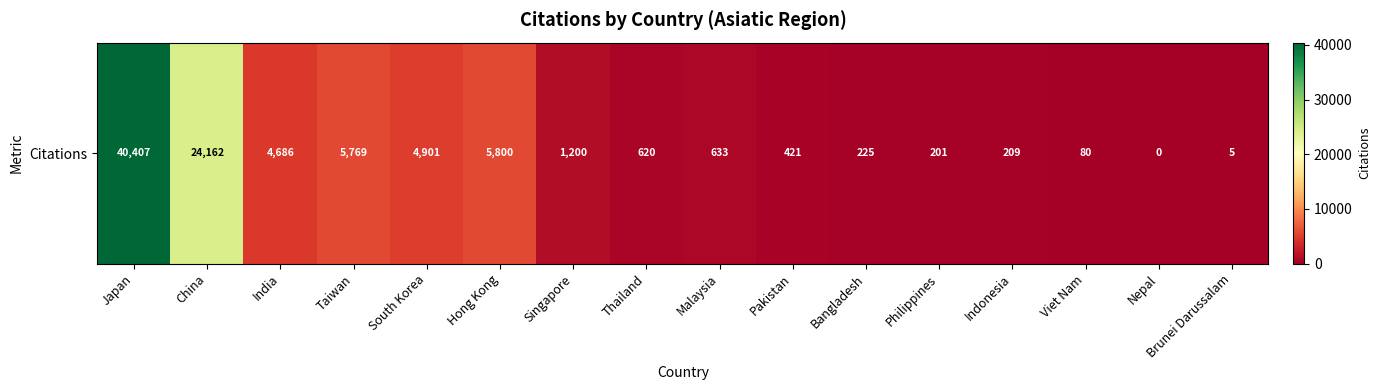

Which has a higher value, Taiwan or Viet Nam?

Taiwan